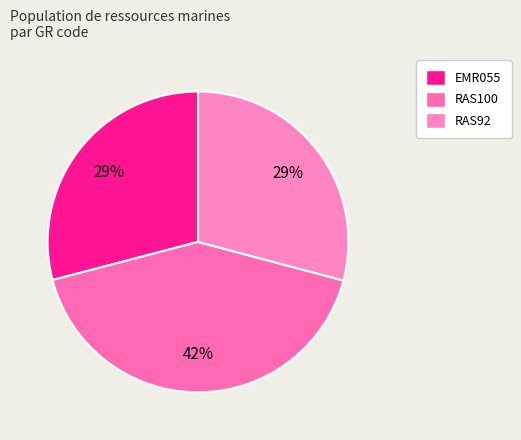

To the nearest percent, what is the average slice percentage?

33%